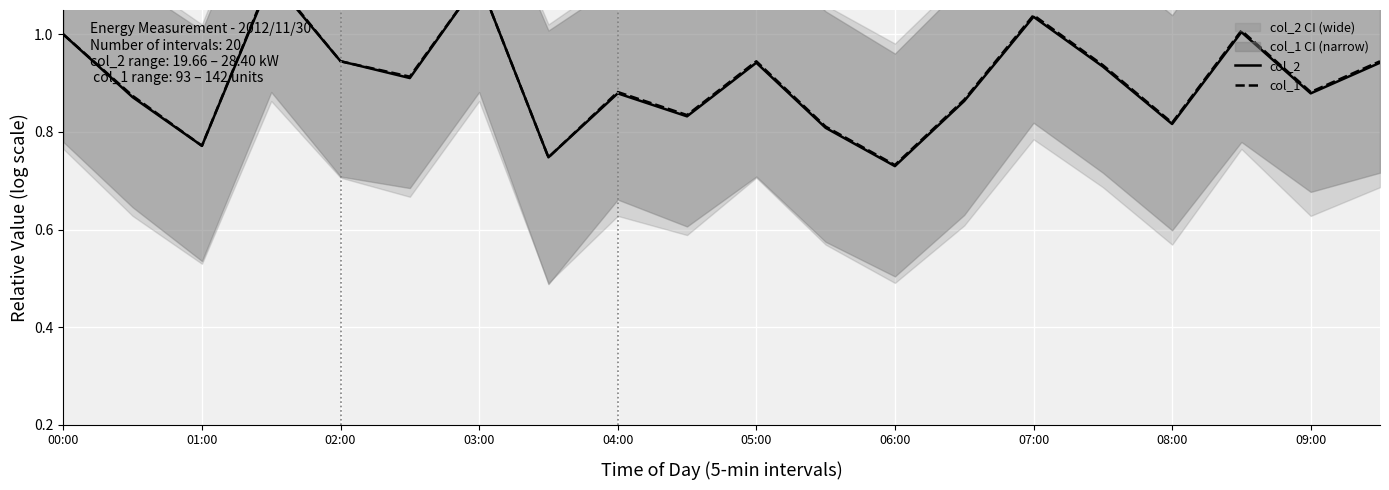

Reading right to left, list all the values displayed in this chart.

col_2: 0.9	0.9	1.0	0.8	0.9	1.0	0.9	0.7	0.8	0.9	0.8	0.9	0.7	1.1	0.9	0.9	1.1	0.8	0.9	1.0
col_1: 0.9	0.9	1.0	0.8	0.9	1.0	0.9	0.7	0.8	0.9	0.8	0.9	0.7	1.1	0.9	0.9	1.1	0.8	0.9	1.0